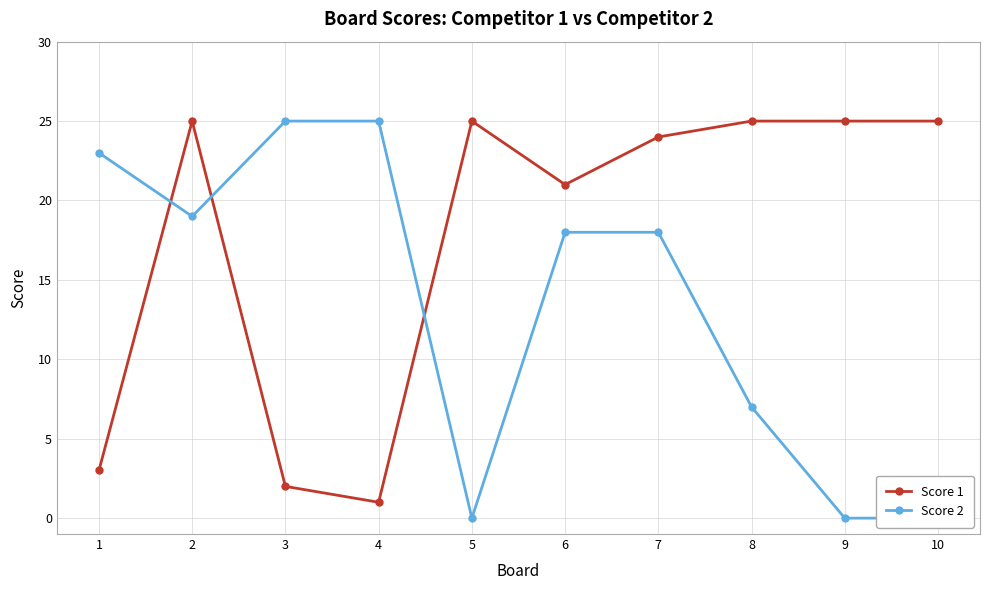

At how many categories does at least one series exceed 23?

8